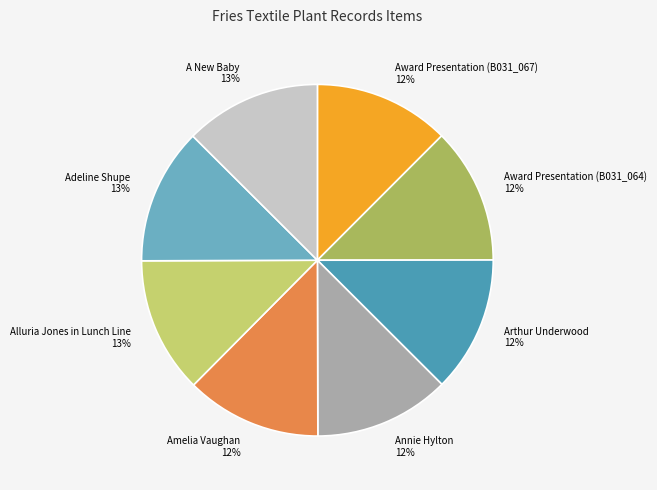

To the nearest percent, what portion does Alluria Jones in Lunch Line represent?

13%